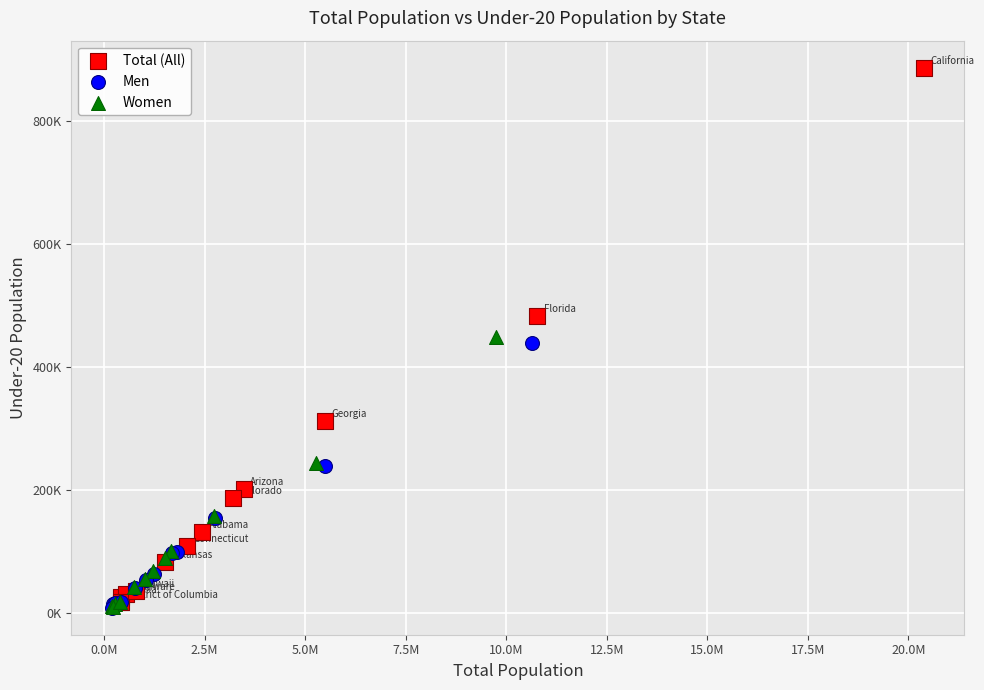

Which series has the largest Y range (max minus min)?

Total (All)